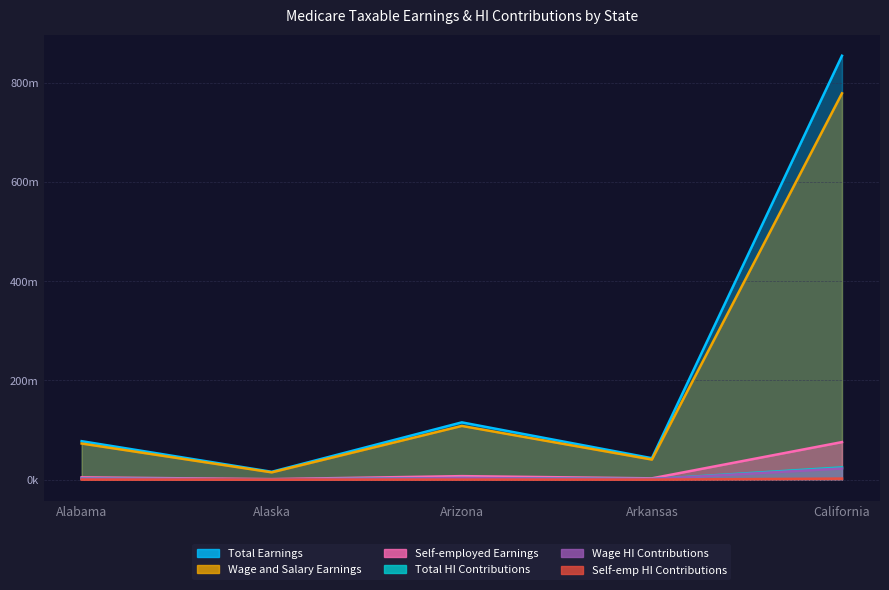

What position from the left is California?

5